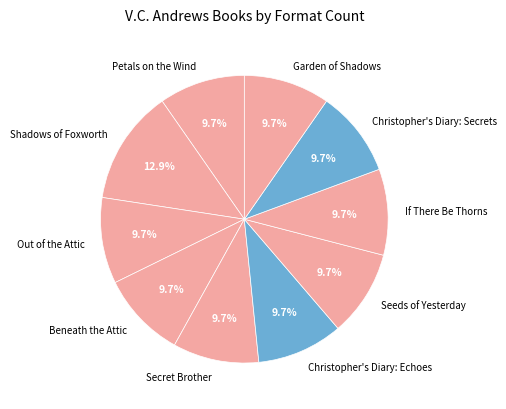

To the nearest percent, what is the difference between the largest and smallest slice percentages?

3%